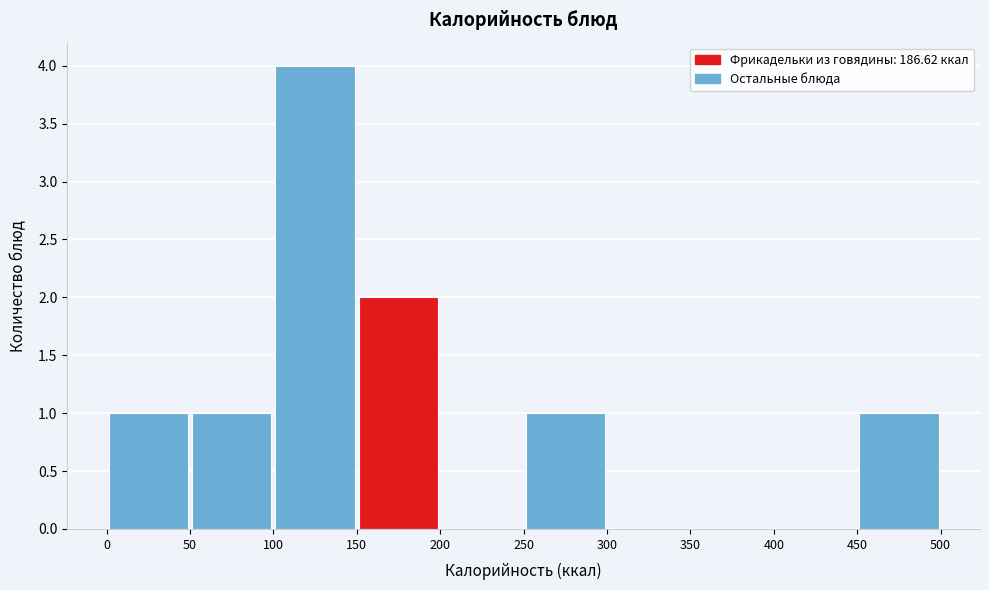

What is the height of the bar covering 250 to 300 on the x-axis? The values are not printed on the chart, so give them approximately, as read against the axis.

1